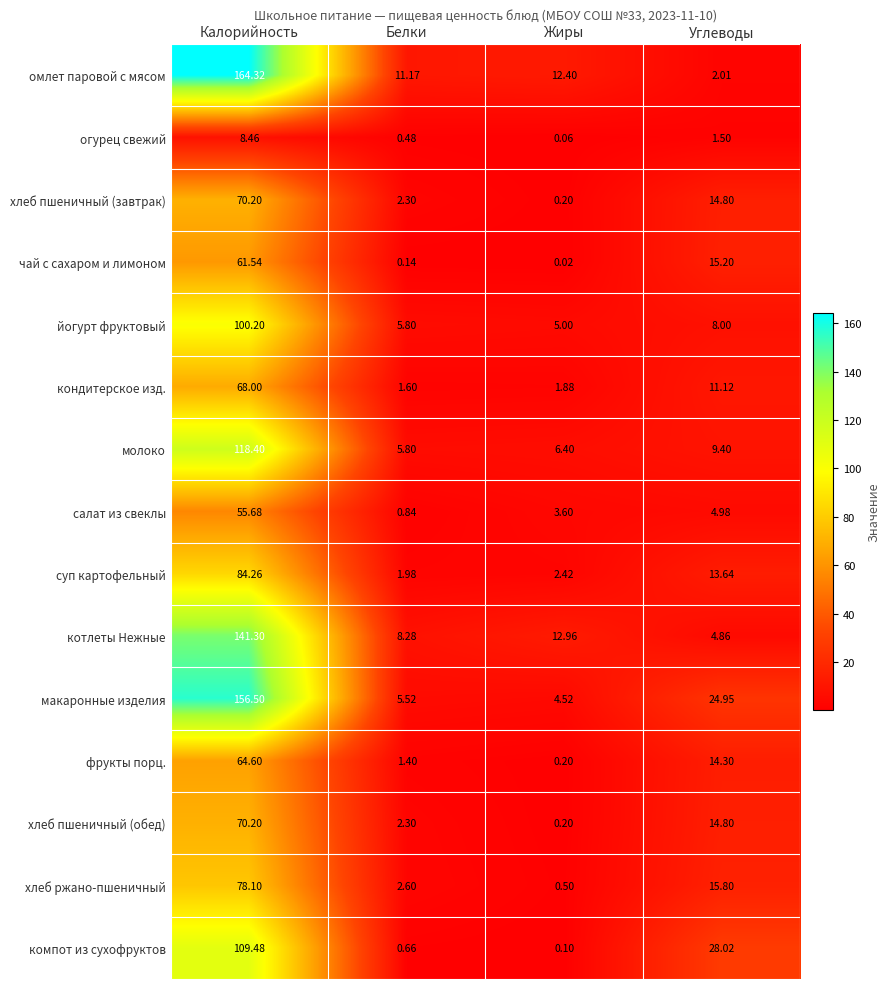

Which category has the highest value in the фрукты порц. series?

Калорийность